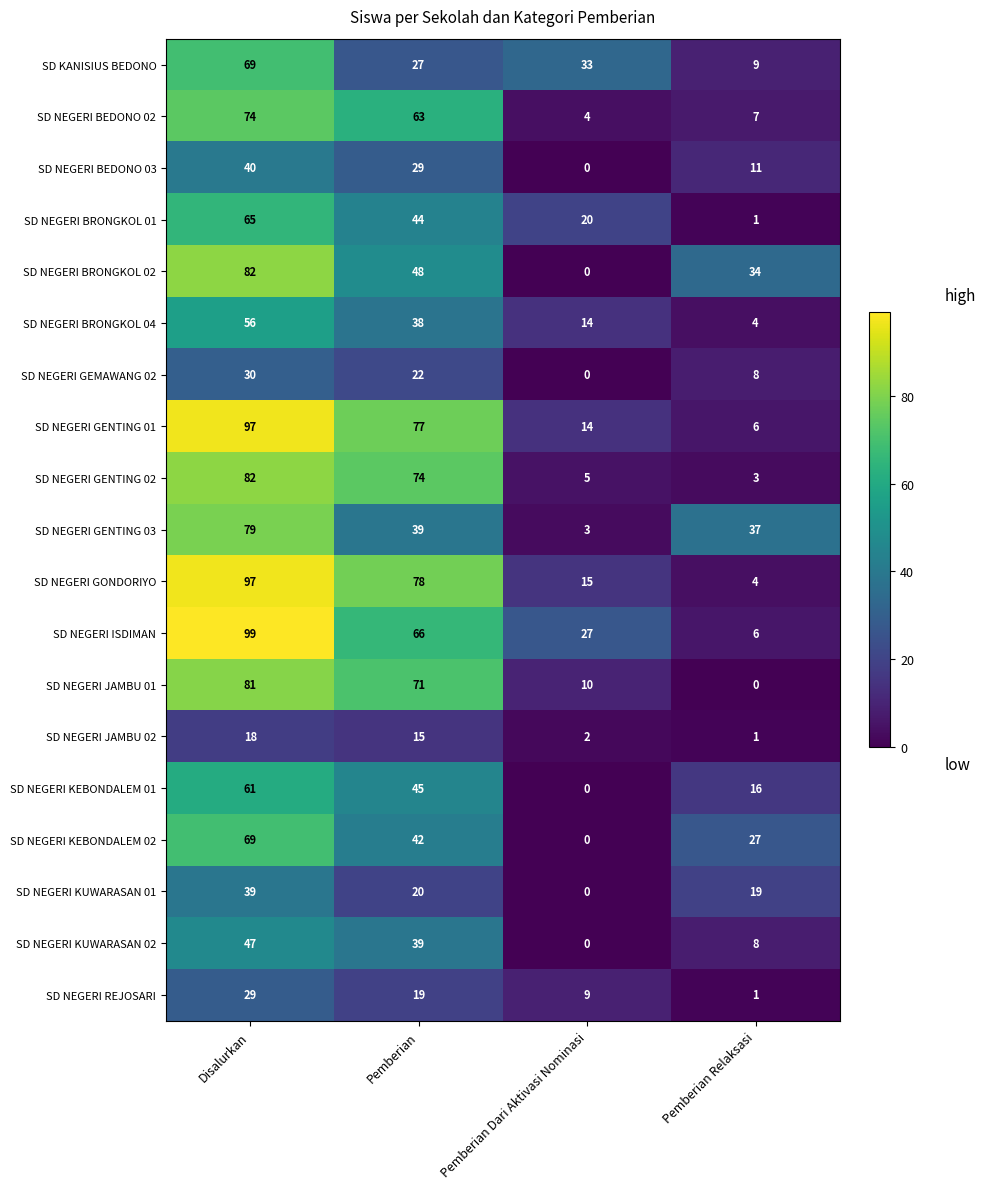

Rank the categories by SD NEGERI REJOSARI value from highest to lowest.

Disalurkan, Pemberian, Pemberian Dari Aktivasi Nominasi, Pemberian Relaksasi